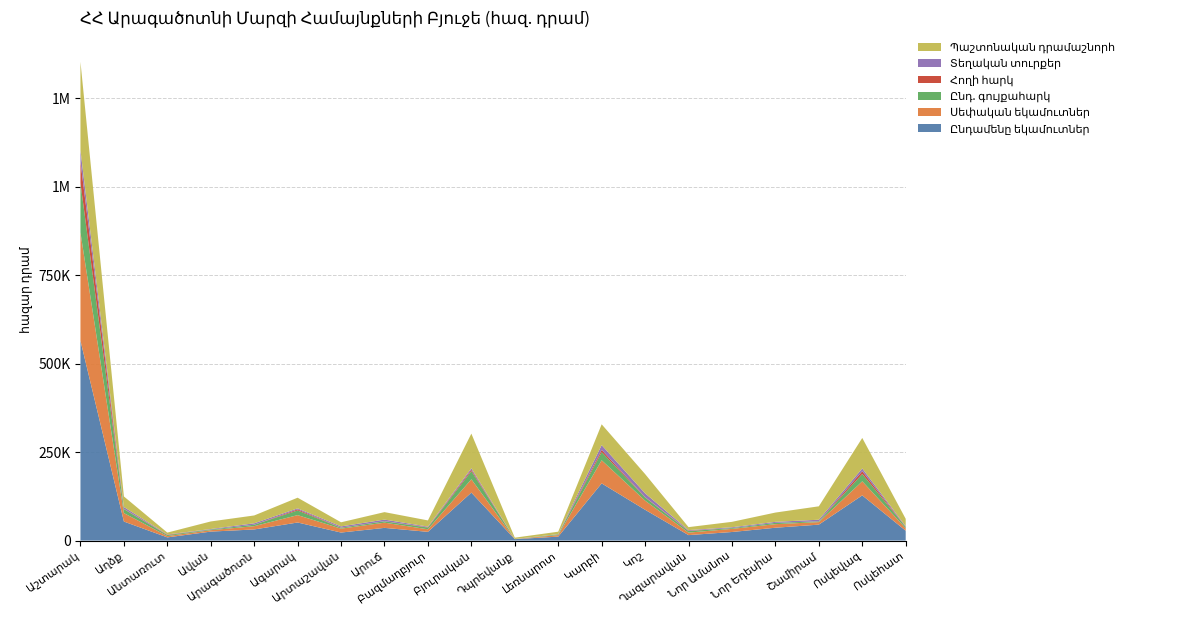

Reading left to right, what are all the values shown in this chart?

Ընդամենը եկամուտներ: 564780.8	53725.8	8975.7	25319.6	31401.6	51041.6	22651.7	35846.8	24634.9	135519.1	3979.5	11135.8	161551.1	86986.2	15394.3	24198.7	36256.3	45019.8	127695.5	27798.7
Սեփական եկամուտներ: 305670.0	23843.3	3718.6	3967.0	9233.7	20854.9	11040.5	14715.0	7201.6	37683.5	196.0	4389.2	65320.0	25810.0	7042.8	8840.3	10050.4	7121.7	39651.0	7010.7
Ընդ. գույքահարկ: 140000.0	11299.1	2703.9	1889.0	4086.6	13181.4	2461.2	3883.0	4840.9	22964.9	75.4	2039.2	23170.0	8950.0	4300.1	2225.7	3690.4	2140.4	20800.0	3780.0
Հողի հարկ: 60000.0	800.0	1199.3	47.0	37.9	2989.2	532.8	283.0	1218.3	3875.1	0.0	11.6	6170.0	950.0	1177.6	46.2	1.4	192.3	7800.0	580.0
Տեղական տուրքեր: 32000.0	5100.0	633.6	1413.0	4010.9	2868.0	3319.3	4500.0	1585.7	4301.9	120.6	700.0	13500.0	10800.0	1687.4	2244.6	2900.0	4408.8	7800.0	1450.0
Պաշտոնական դրամաշնորհ: 250120.2	29882.5	5257.1	21352.6	22167.9	30186.7	11611.2	21131.8	17433.3	97835.6	3783.5	6746.6	58775.8	54423.3	8351.5	15358.4	26205.9	37898.1	86177.5	20788.0